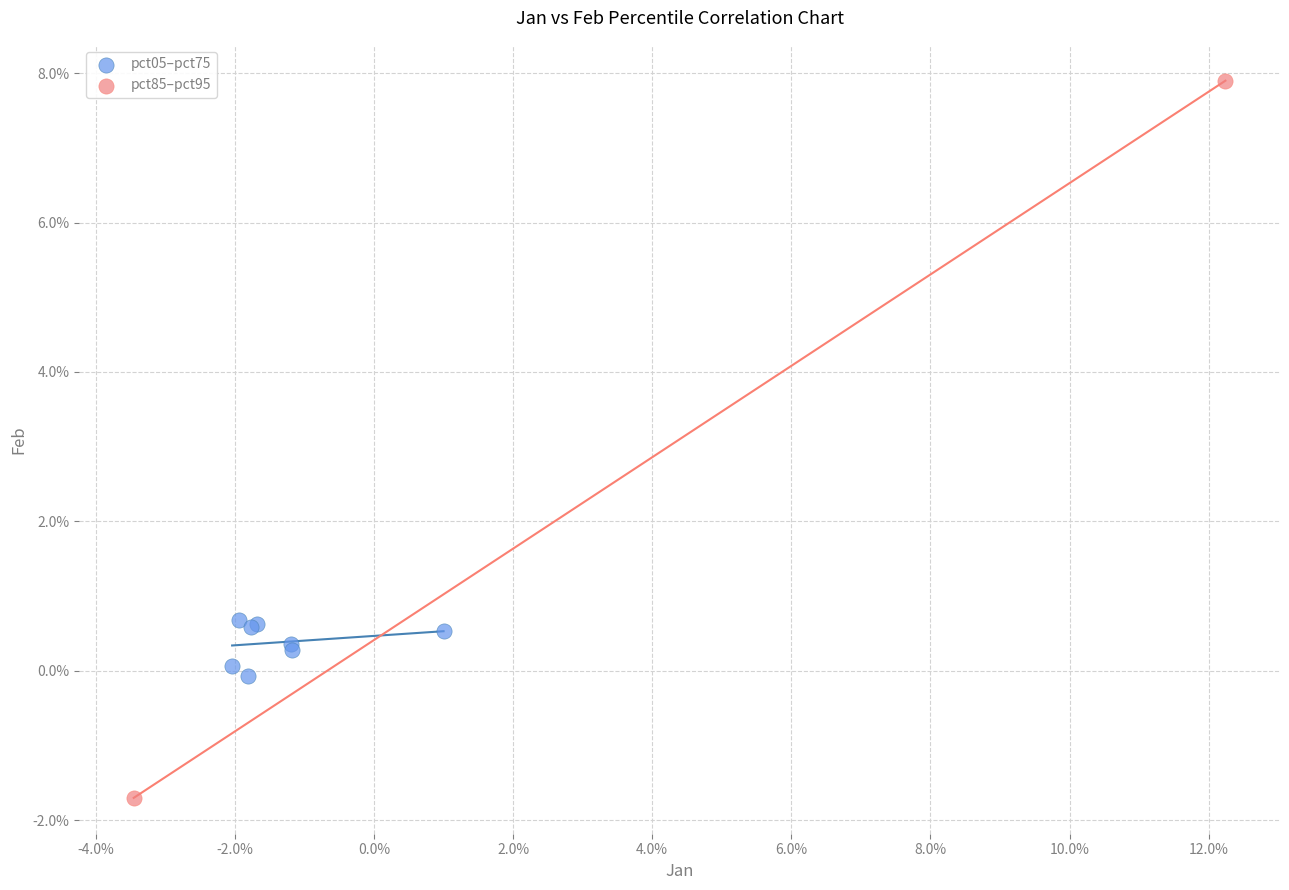

What are all the series names shown in the legend?

pct05–pct75, pct85–pct95